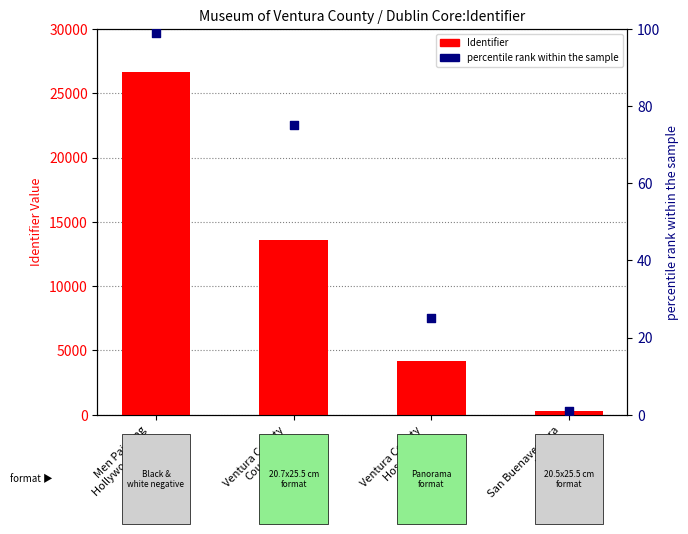

Which series reaches the maximum Y coordinate?

Identifier